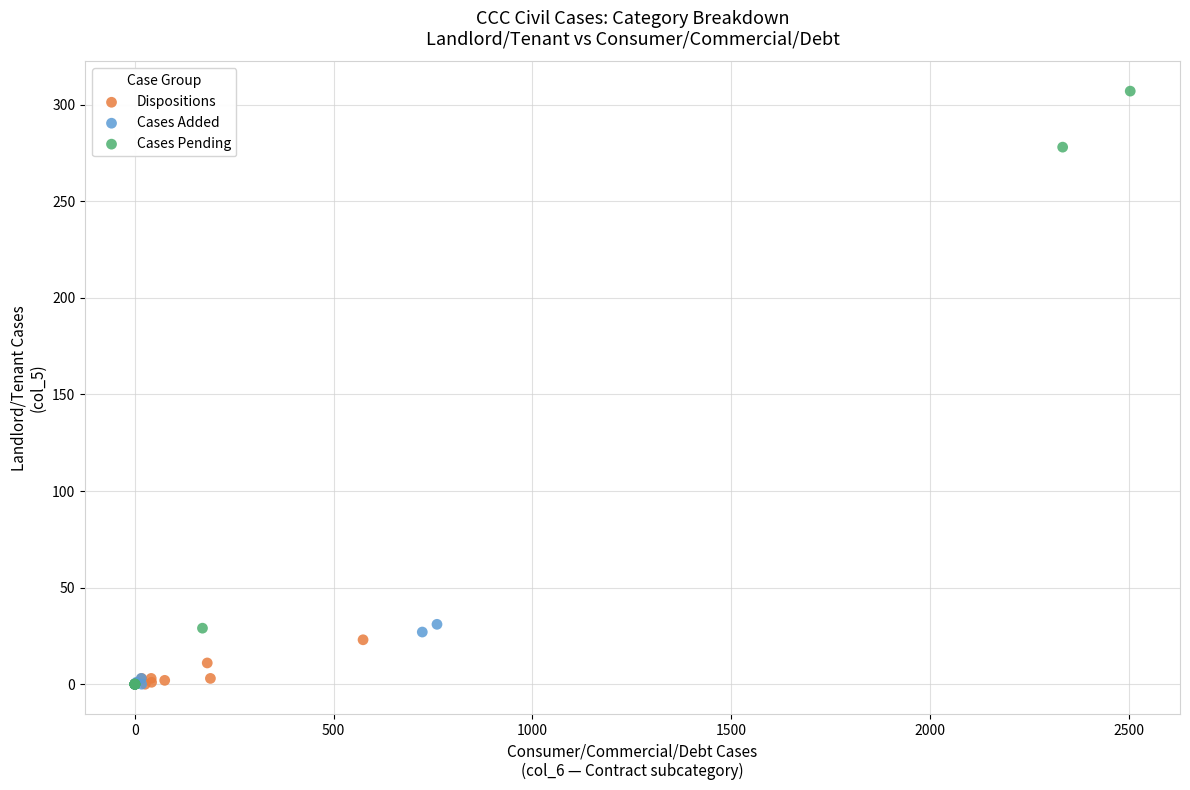

Which series has the widest spread of Y values?

Cases Pending